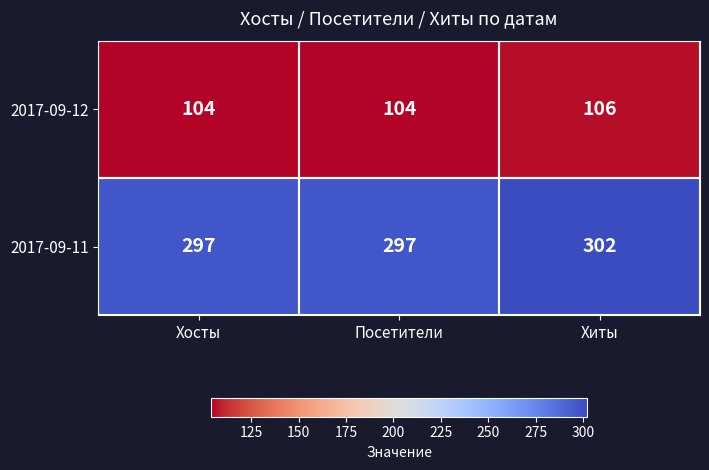

What is the average value of the 2017-09-11 series?

299